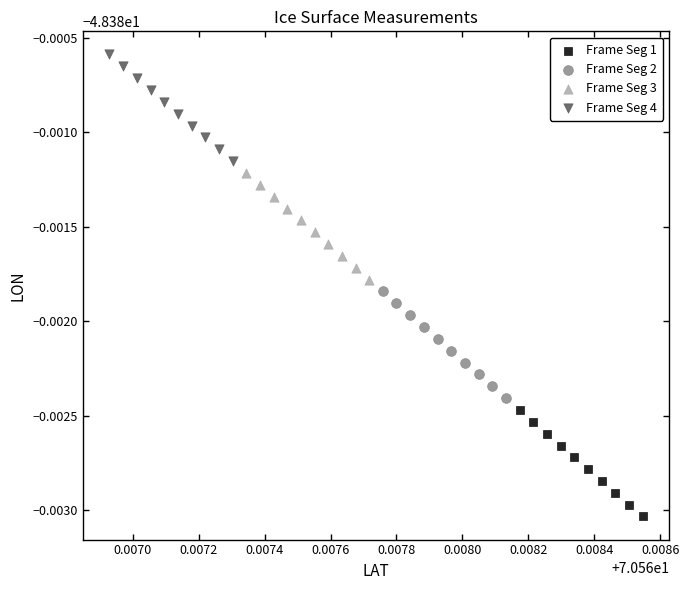

Which series contains the highest Y value?

Frame Seg 4